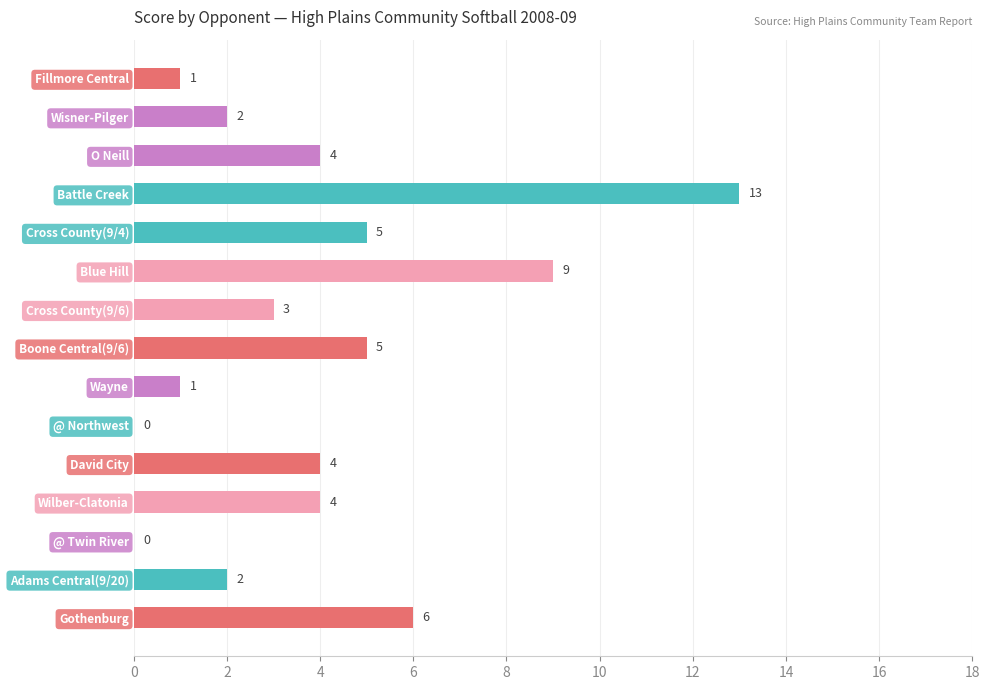

The value at Cross County(9/4) is 5. True or false?

True